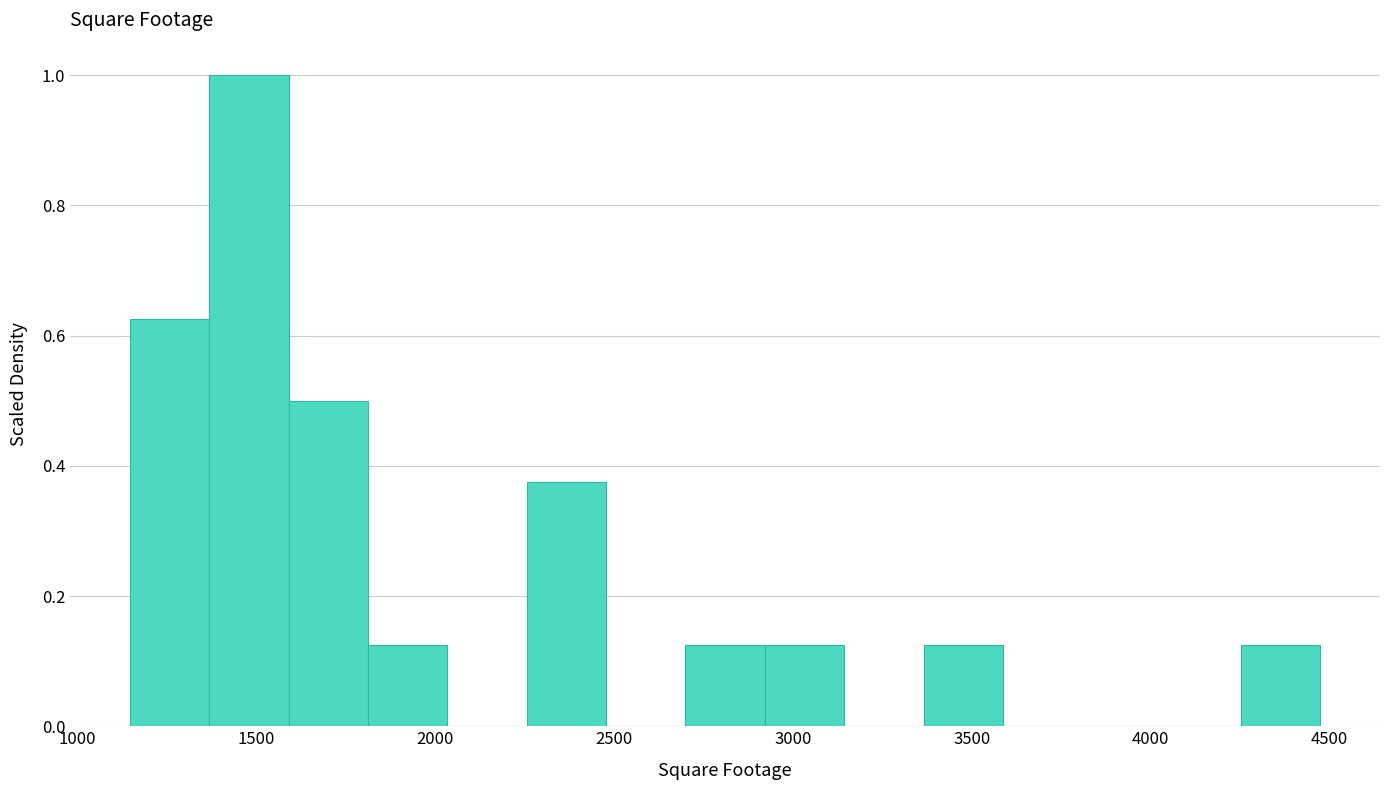

What is the height of the bar covering 1350 to 1600 on the x-axis? Neither the bar edges nor the heights are printed on the chart, so give them approximately, as read against the axes.

1.00